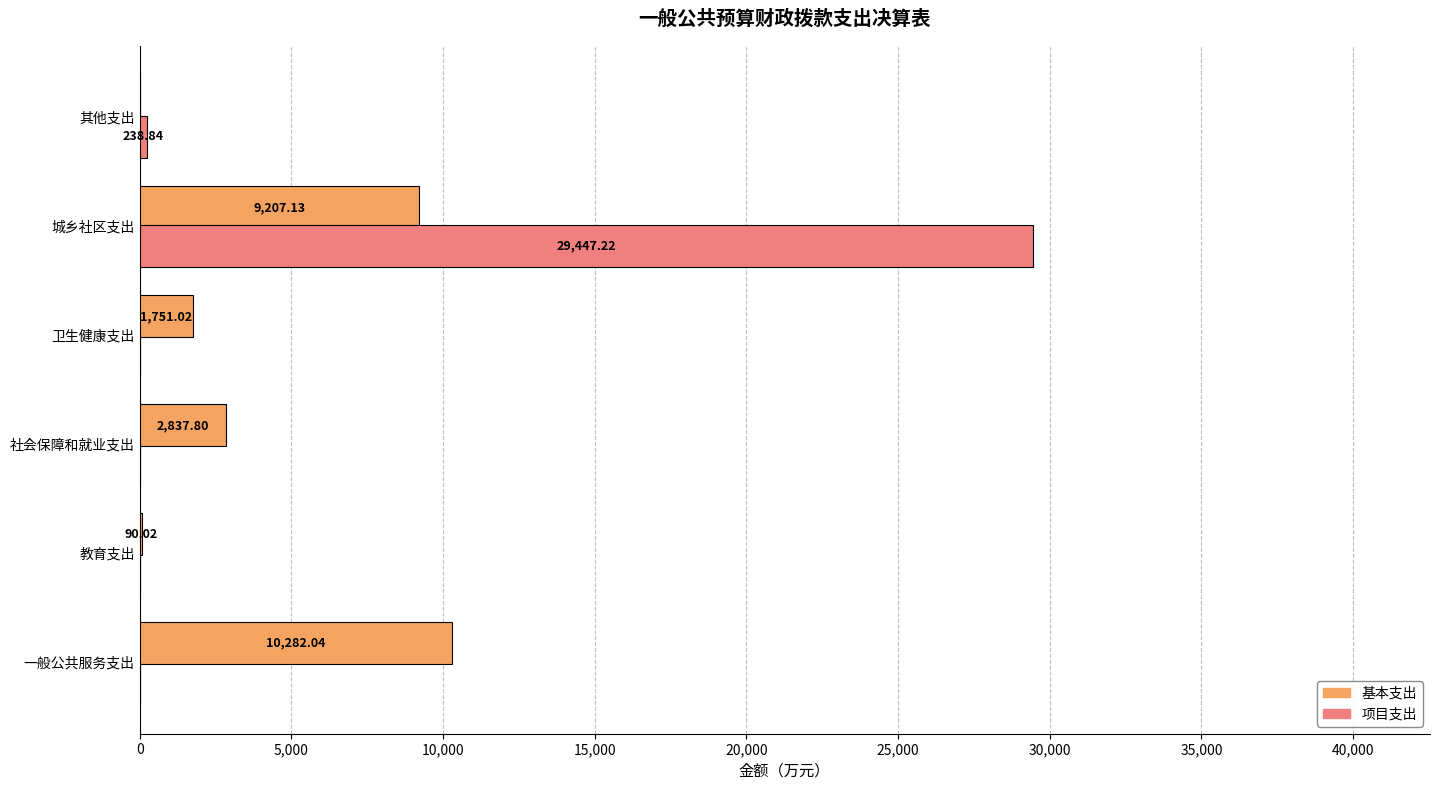

Which series has the largest total across all categories?

项目支出